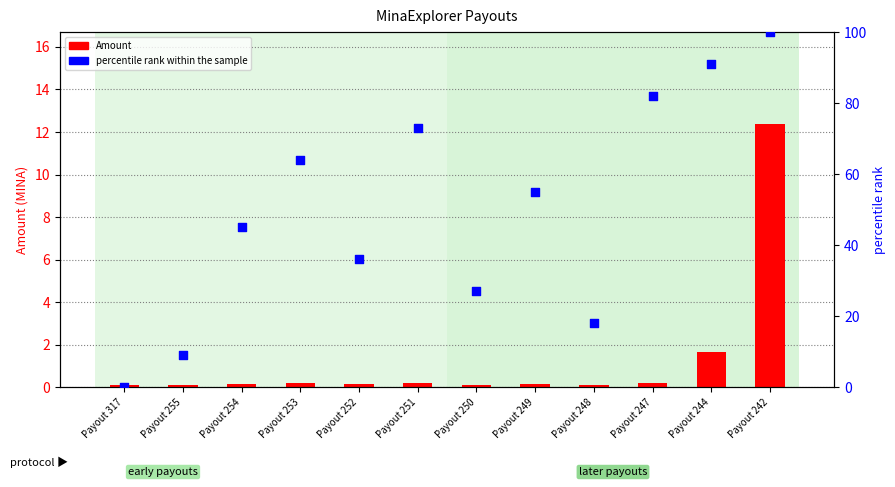

Which series has the largest total across all categories?

percentile rank within the sample